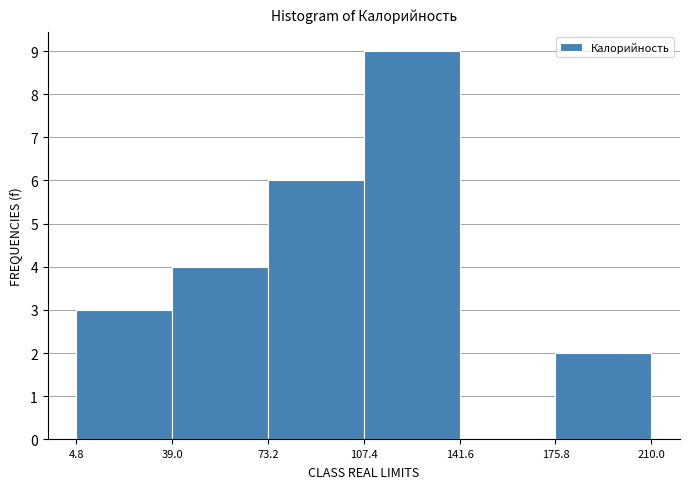

Reading left to right, transcribe this chart: for each bar, give the range it covers on the x-axis and its height. The values are not printed on the chart, so give them approximately, as read against the axis.

4.8 to 39.0: 3
39.0 to 73.2: 4
73.2 to 107.4: 6
107.4 to 141.6: 9
141.6 to 175.8: 0
175.8 to 210.0: 2